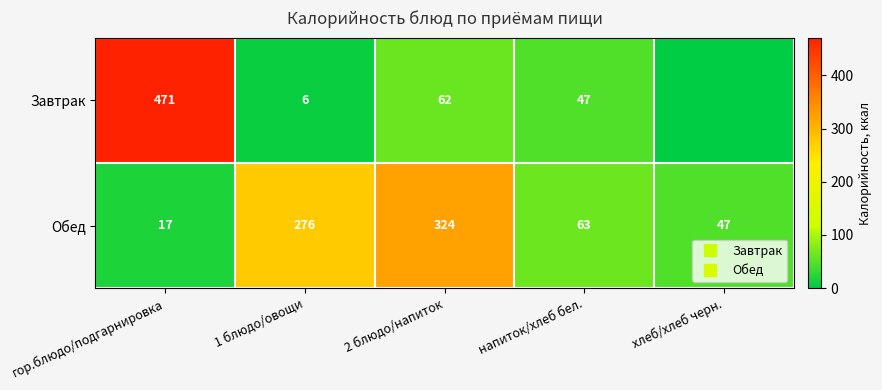

What is the maximum value shown in the chart?

470.8